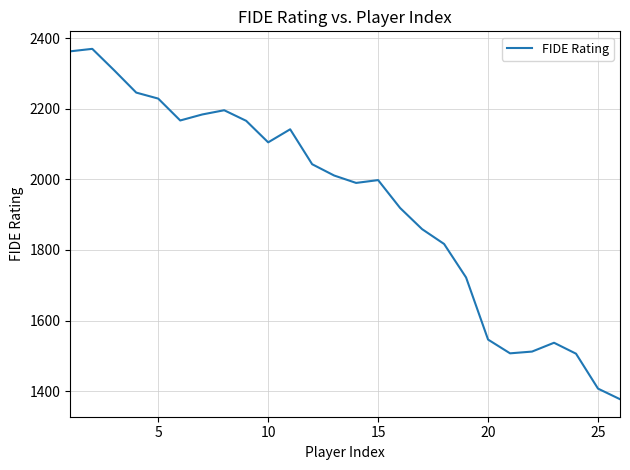

What is the greatest value displayed?

2370